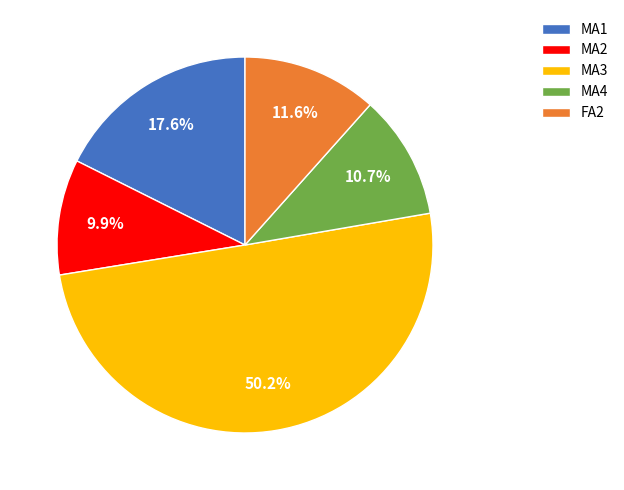

Approximately how many times larger is the value at FA2 compared to MA1?

0.7